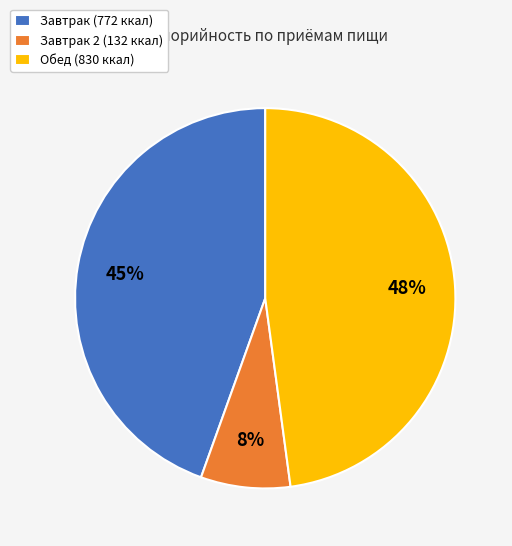

What is the largest slice in the pie chart?

Обед (830 ккал)